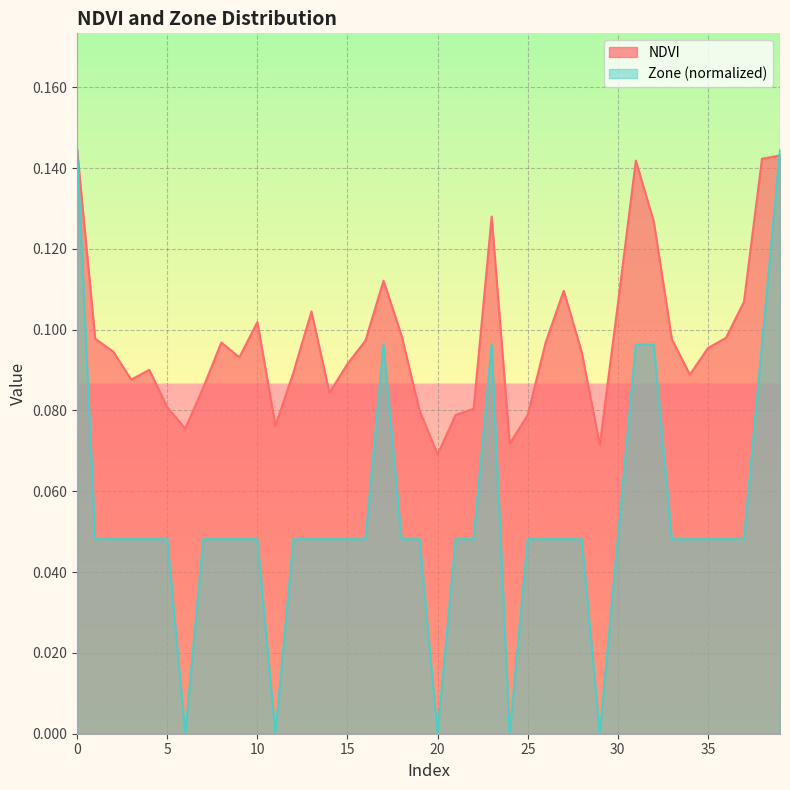

Between 1 and 19, which is larger?

1